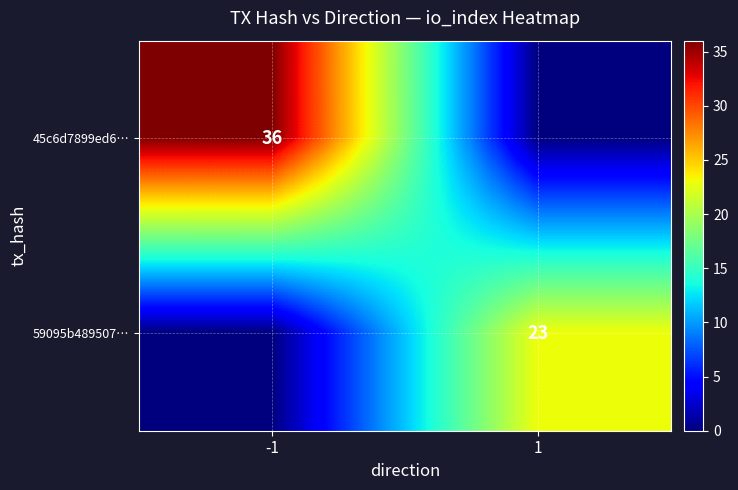

Is the value of 59095b489507… at 1 greater than the value of 45c6d7899ed6… at -1?

No